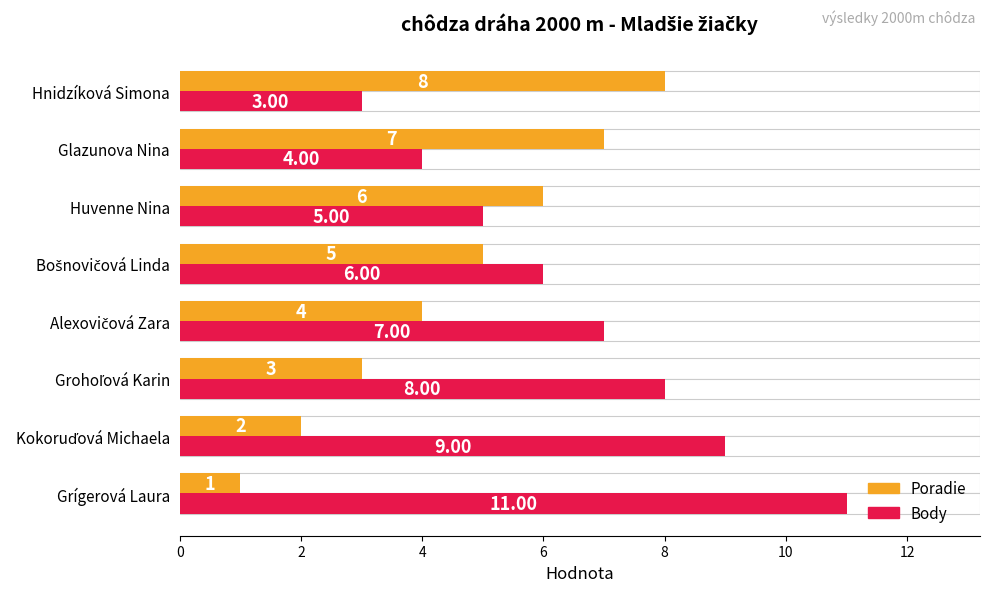

What is the smallest value displayed?

1